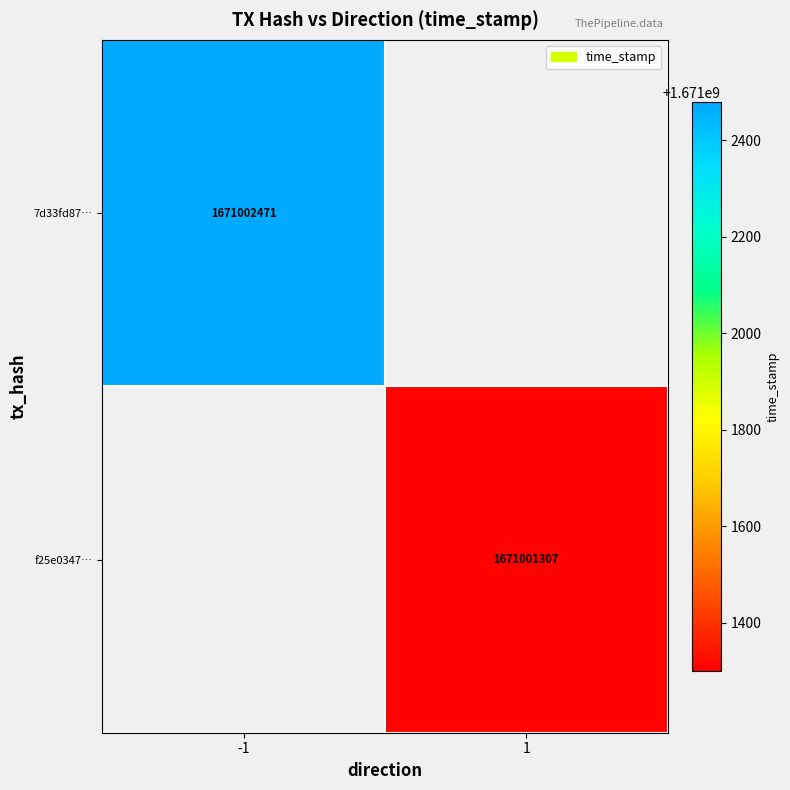

Between time_stamp and direction, which is larger?

time_stamp